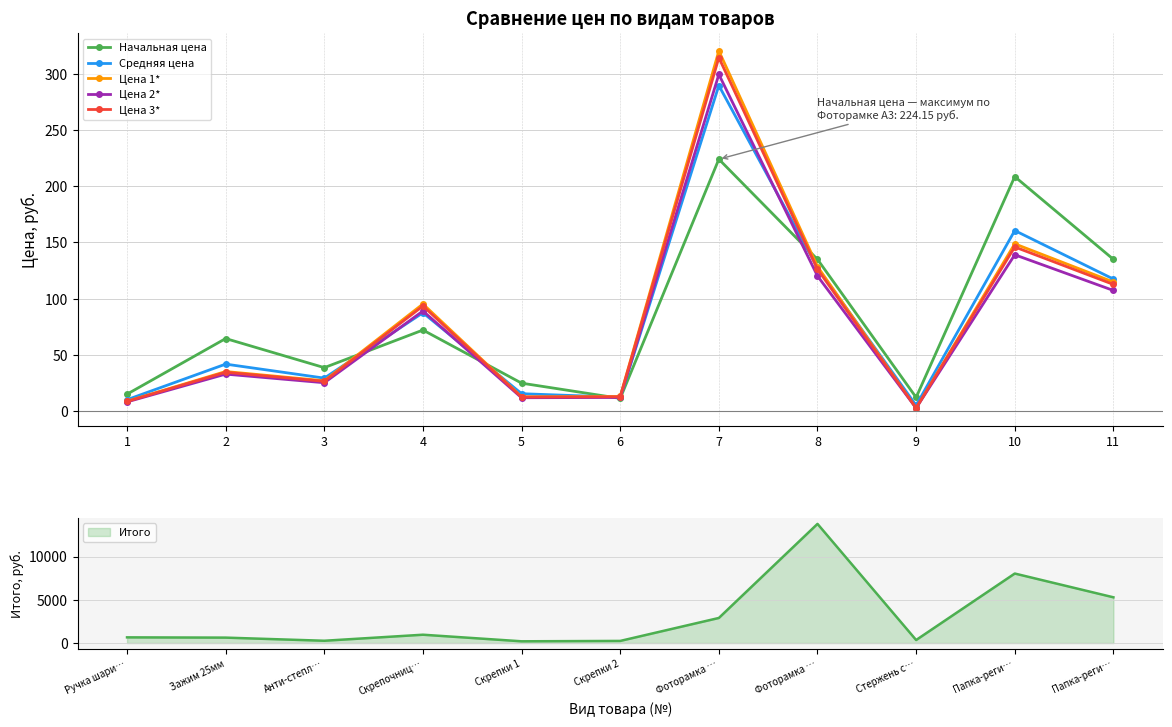

What is the value of the Цена 2* point at the 8th from the left?

120.2